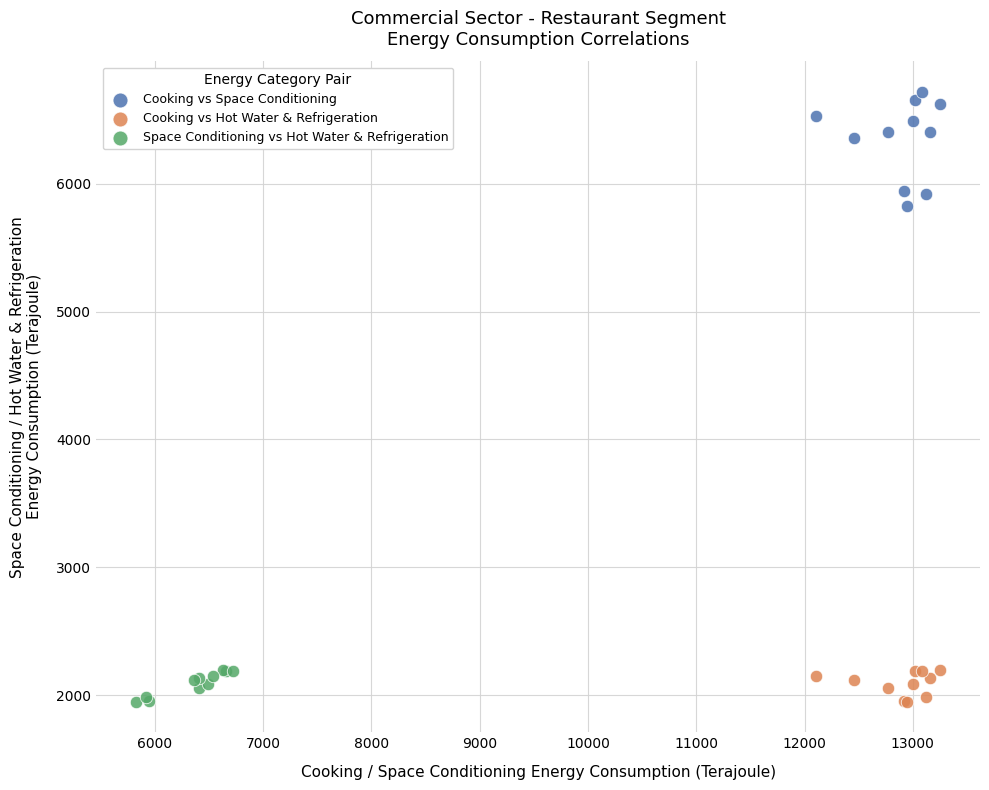

Which series has the widest spread of Y values?

Cooking vs Space Conditioning